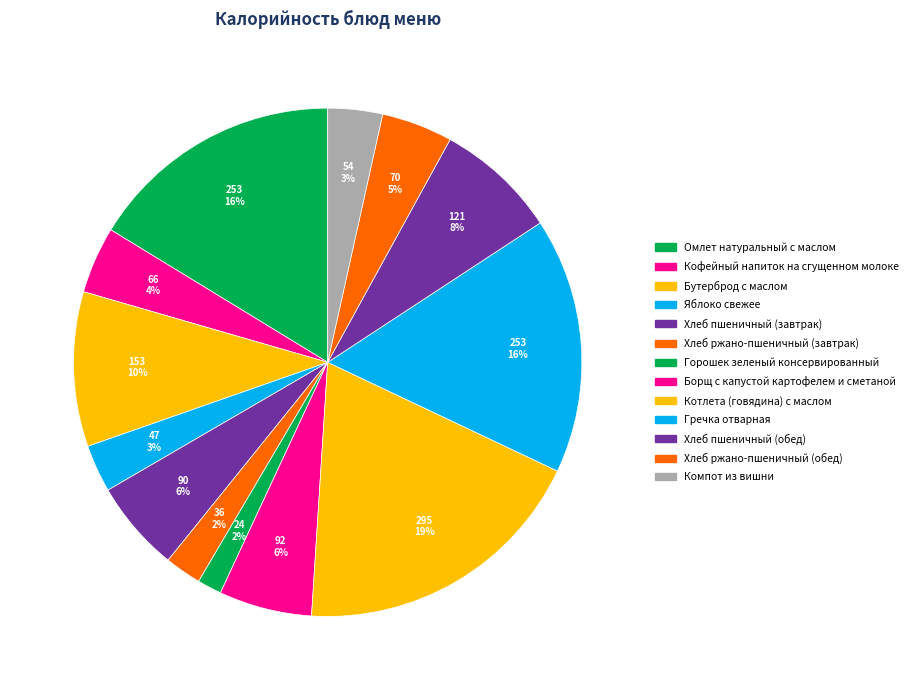

To the nearest percent, what is the average slice percentage?

8%